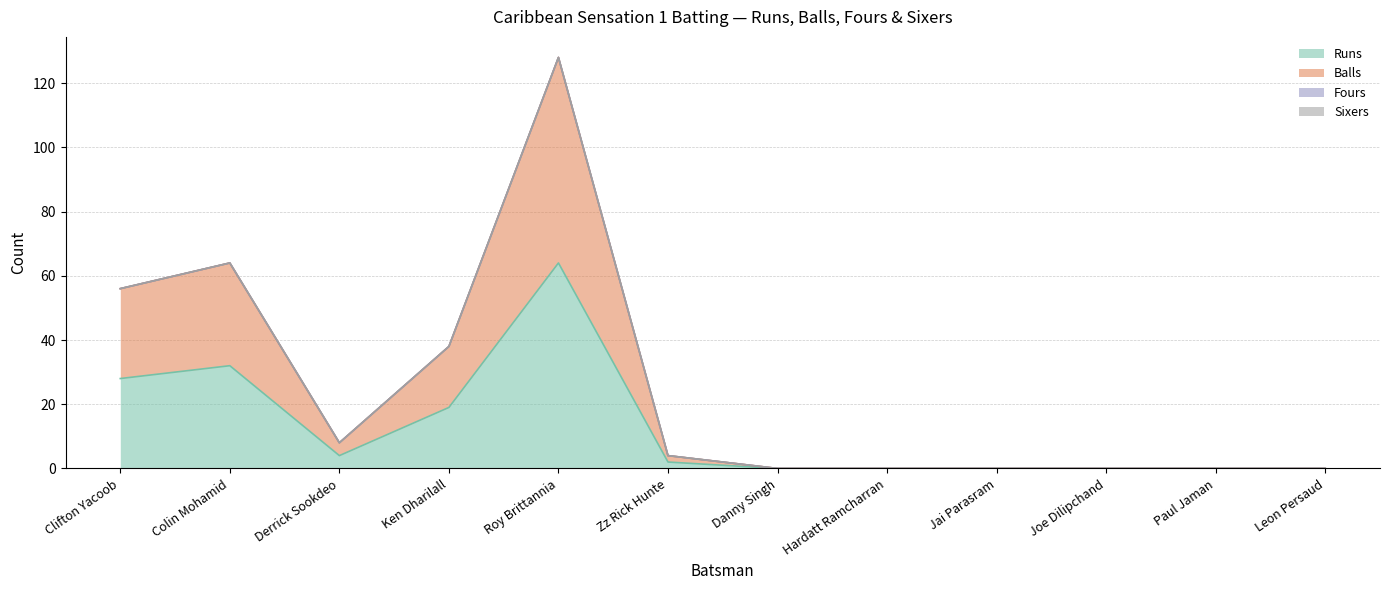

At which label does Runs reach its minimum?

Danny Singh